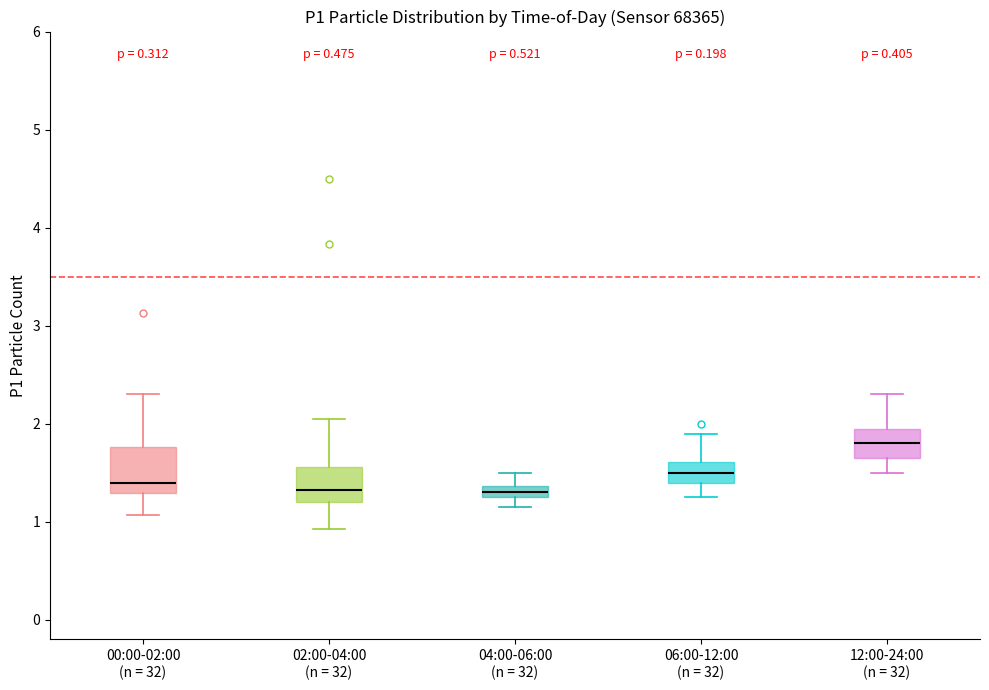

Where does the median line of the box for 02:00-04:00 (n = 32) sit on the y-axis? The values are not printed on the chart, so give them approximately, as read against the axis.

1.3